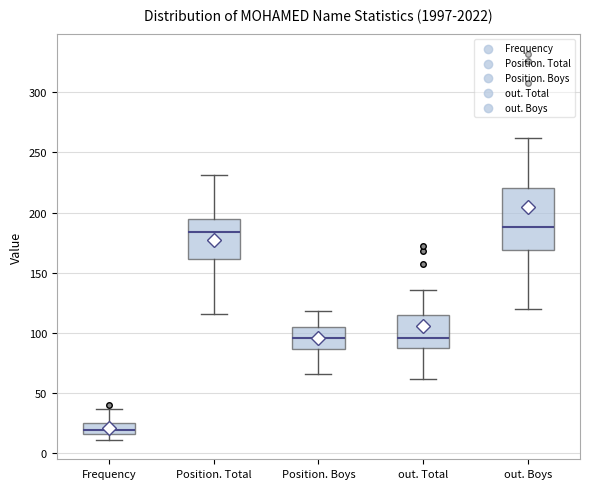

Comparing the boxes themselves (not the whiskers), which one is the tallest?

out. Boys